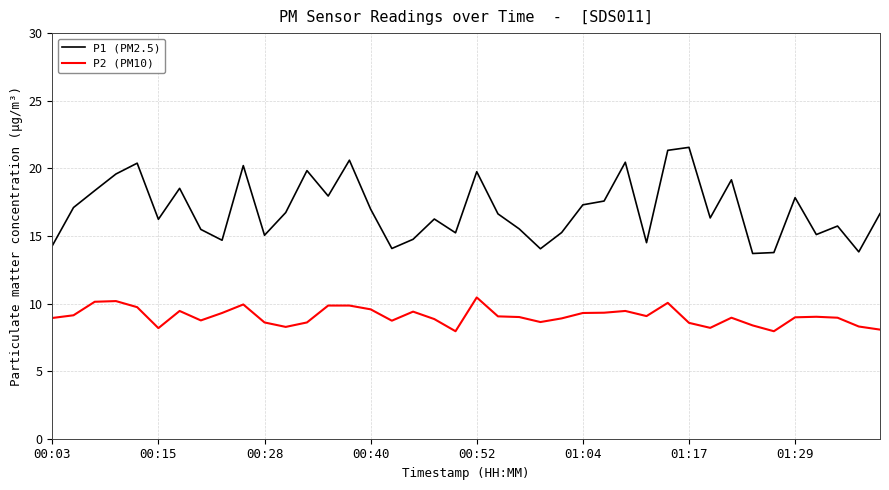

What is the difference between the maximum and minimum values in the P2 (PM10) series?

2.5